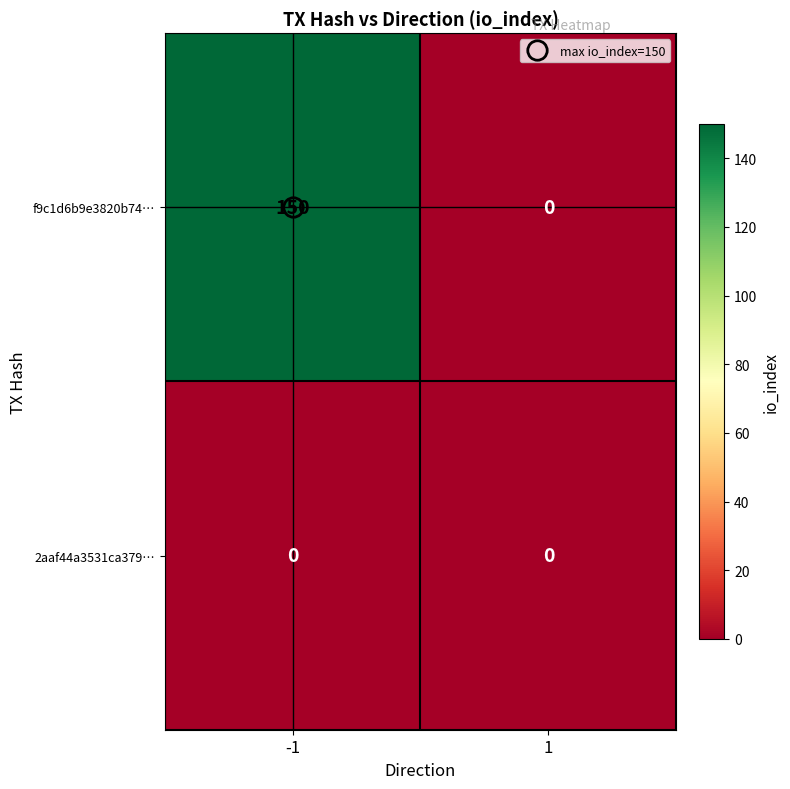

At which category does the chart reach its peak across all series?

-1